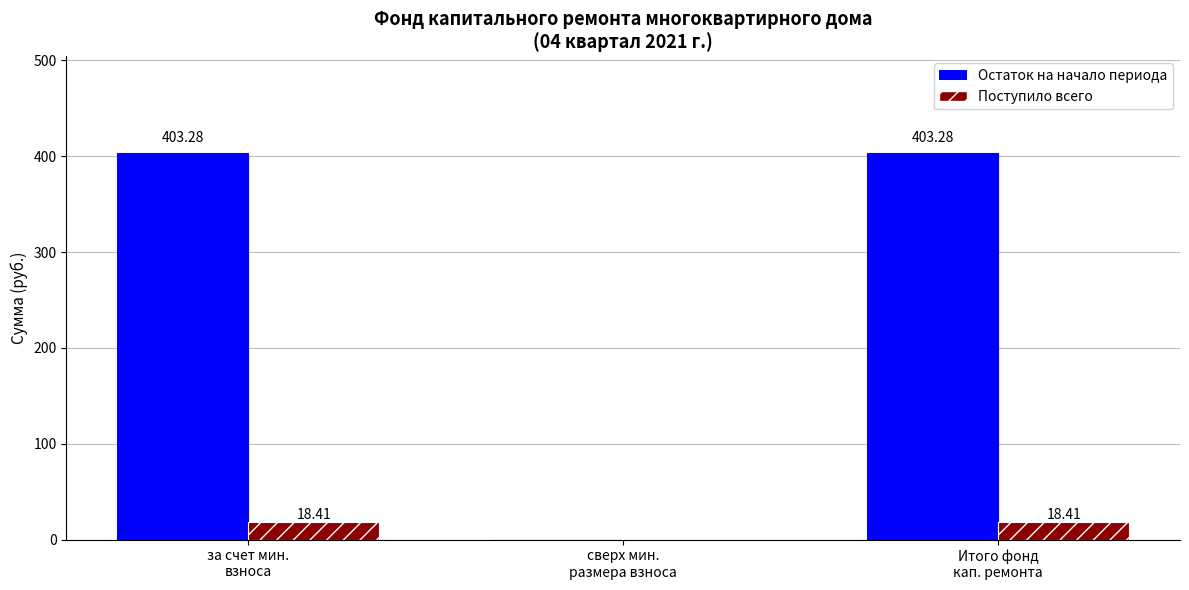

Is the value of Поступило всего at Итого фонд
кап. ремонта greater than the value of Остаток на начало периода at Итого фонд
кап. ремонта?

No